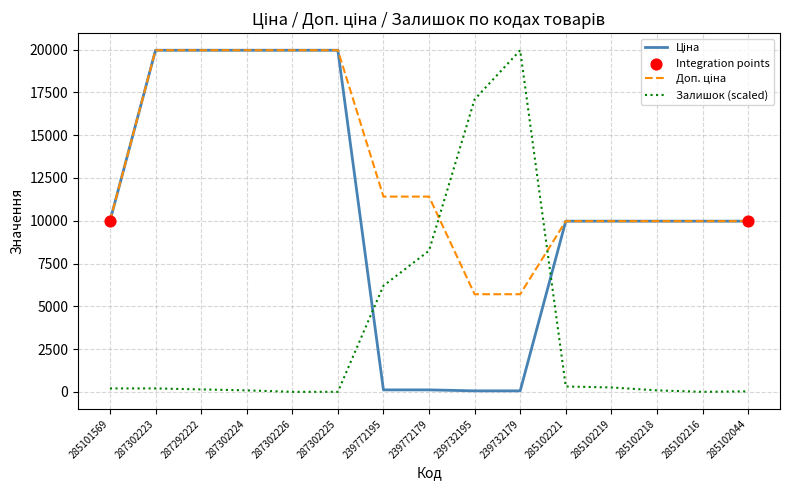

Is it true that Залишок (scaled) equals 85.3 at 287302224?

True